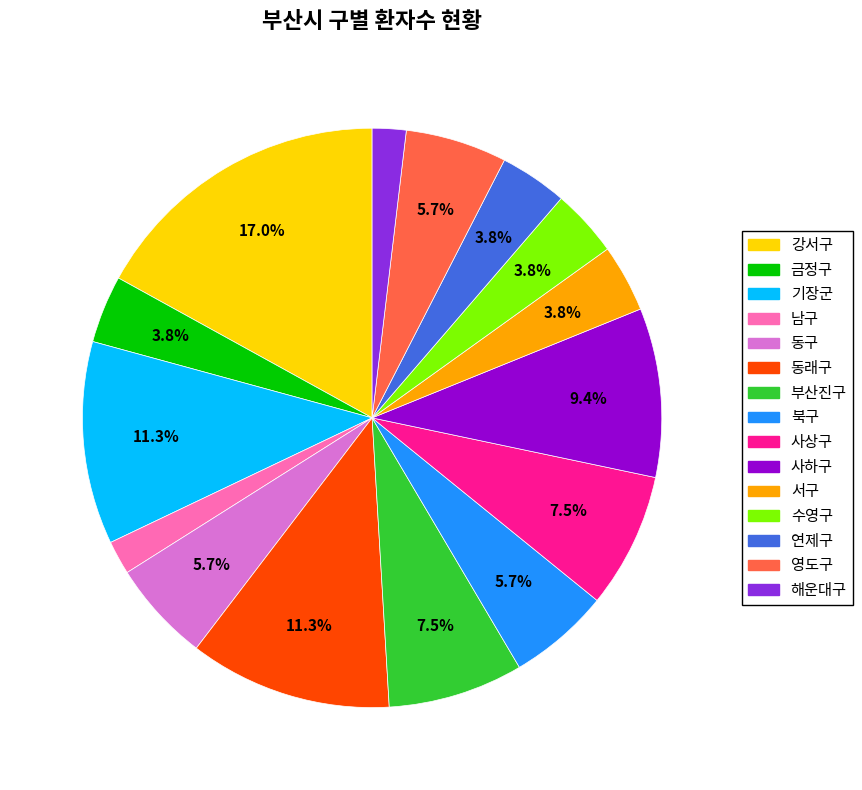

How many slices are in this pie chart?

15